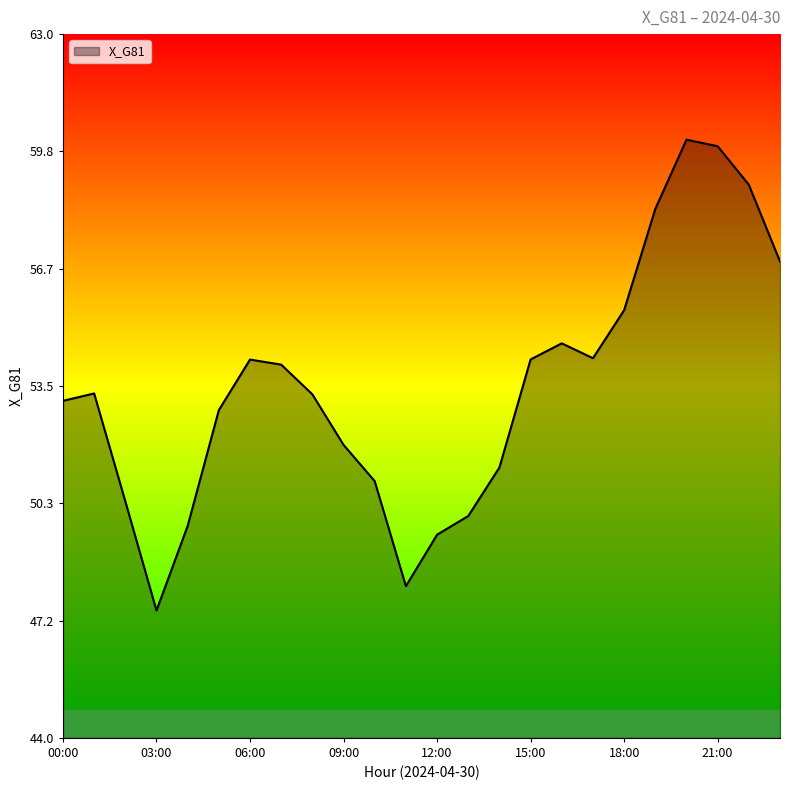

What is the smallest value displayed?

47.4